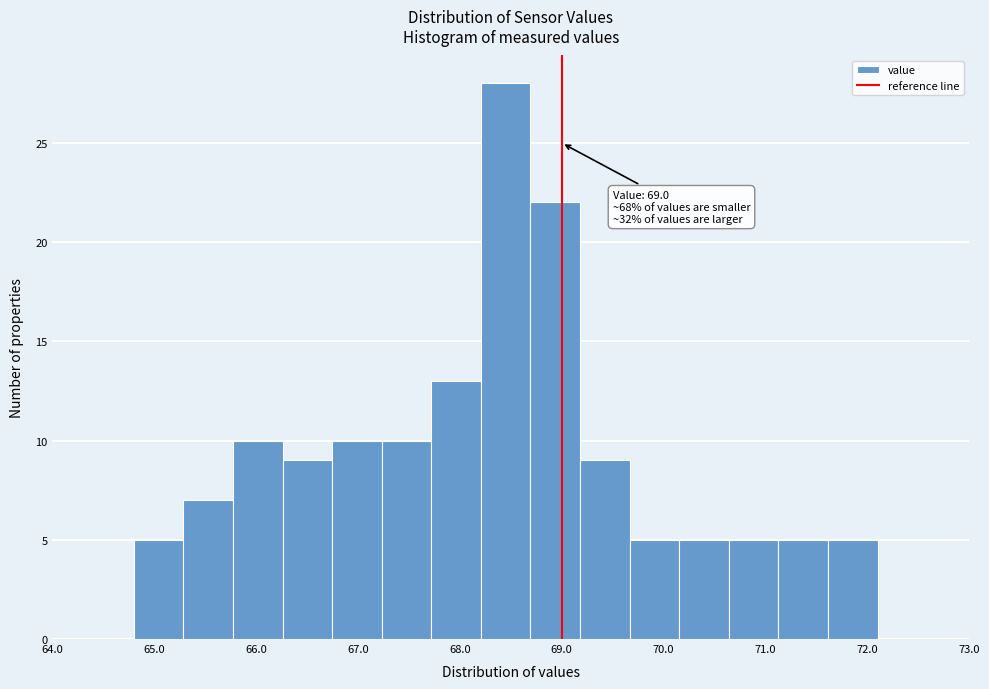

Which range on the x-axis has the tallest bar?

68.2 to 68.7